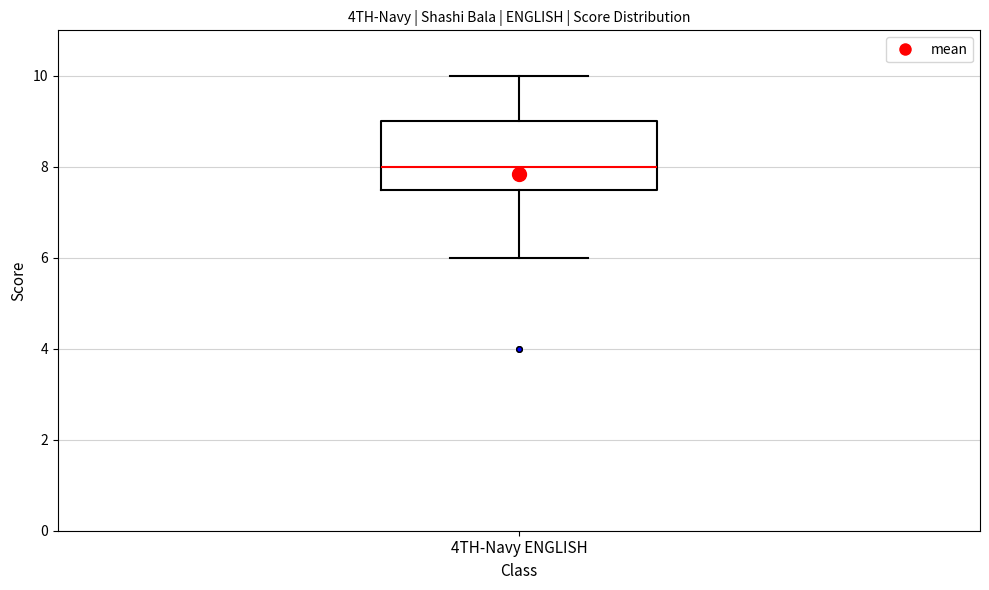

Transcribe this box plot: give where the median line is, the range the box spans, and where the two whiskers end, as read against the y-axis. The values are not printed on the chart, so give them approximately, as read against the axis.

median 8.0, box 7.6 to 9.0, whiskers 6.0 to 10.0